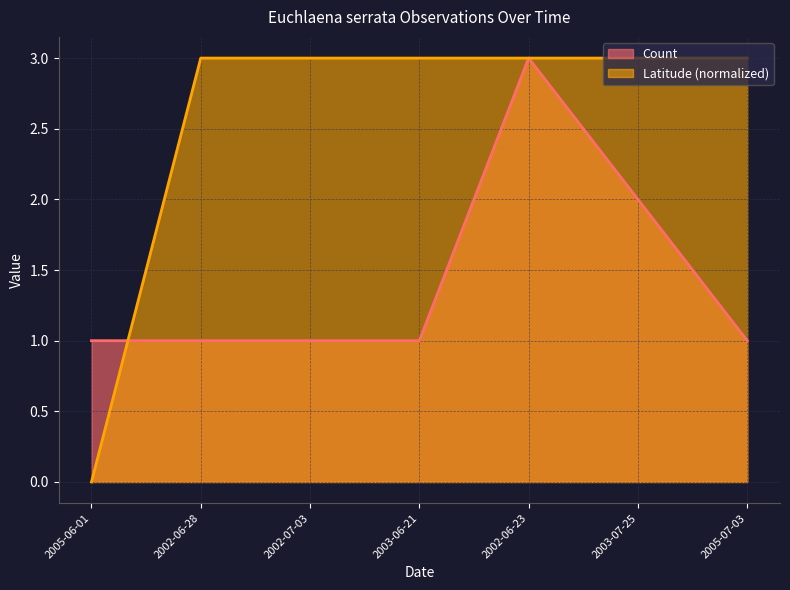

What are all the series names shown in the legend?

Count, Latitude (normalized)